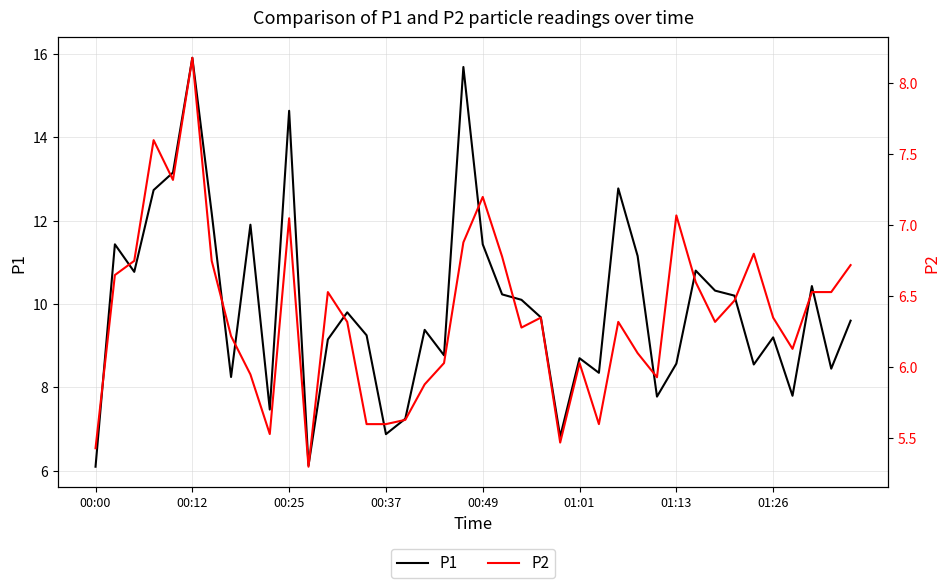

What is the spread (max minus min) of values at 22?

3.8